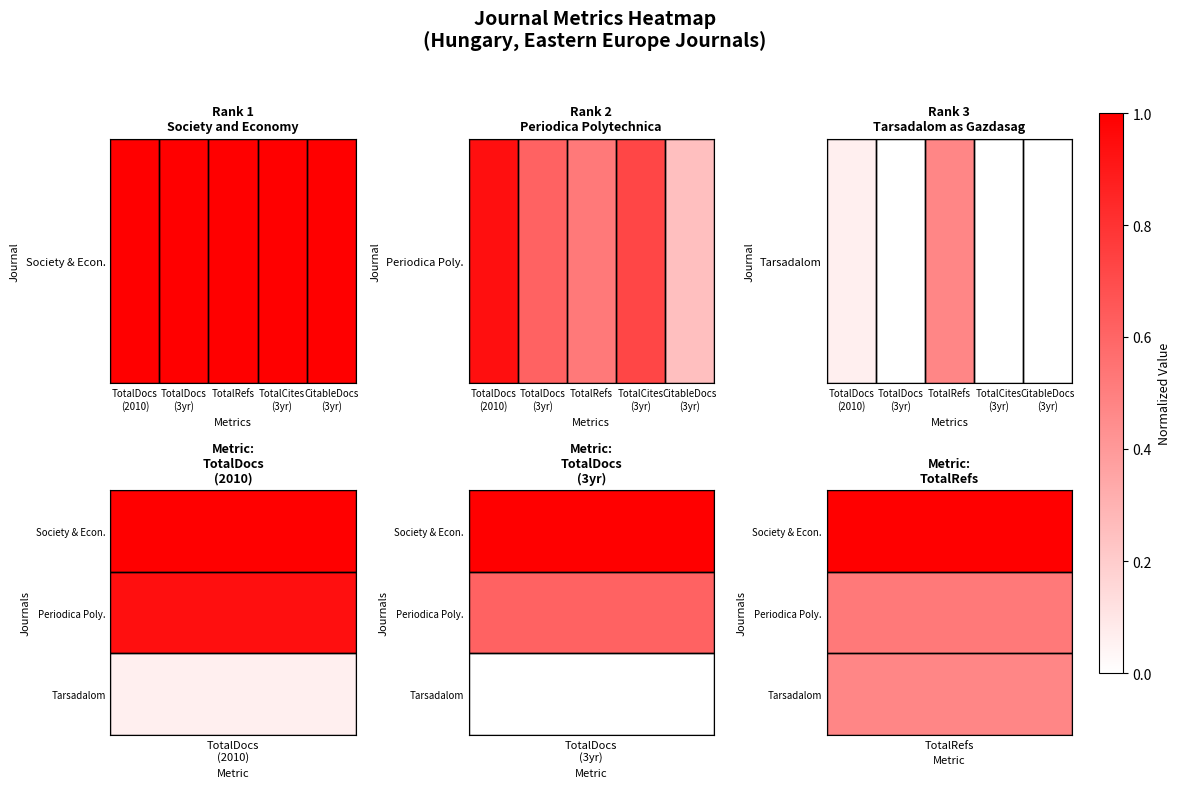

What is the average value?

0.1